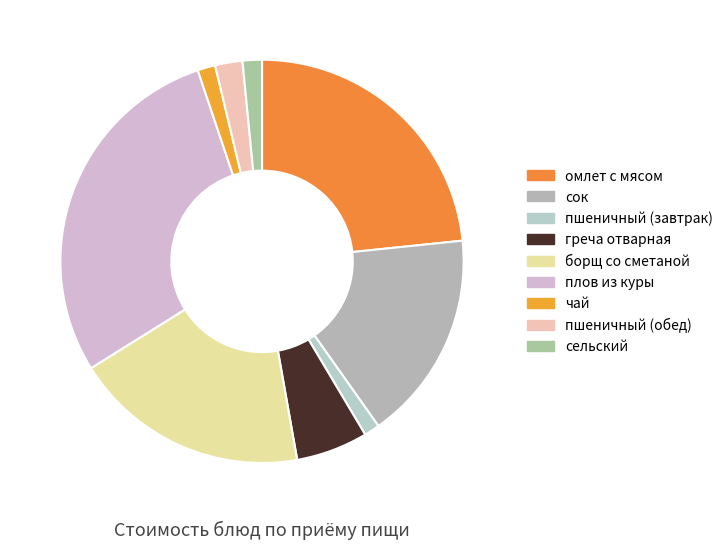

Count the number of slices in the pie.

9